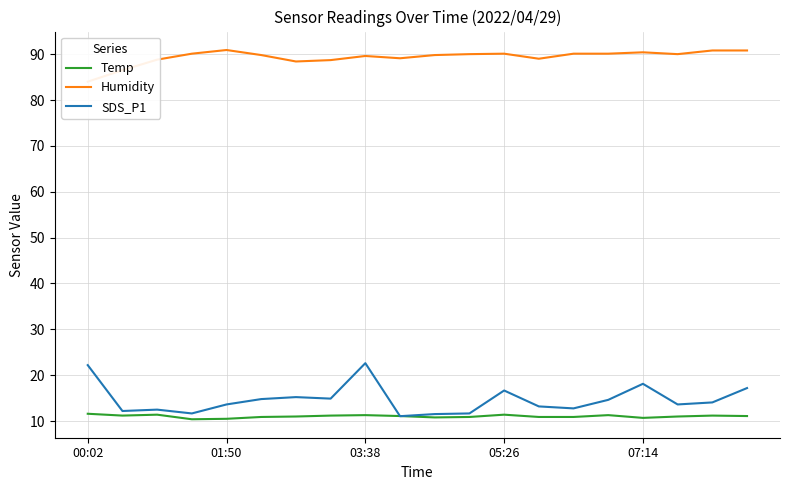

Is the value of Temp at 6 greater than the value of Humidity at 9?

No